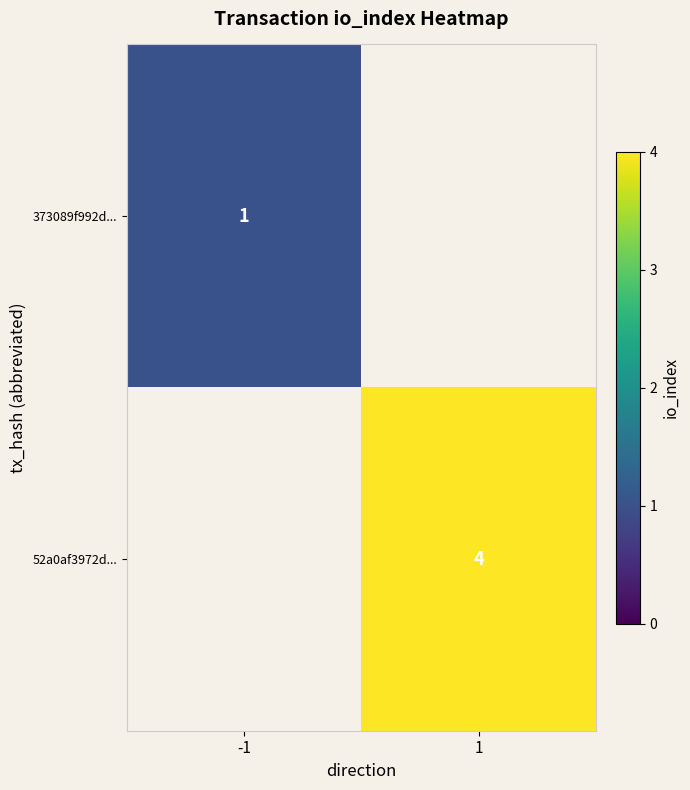

The 52a0af3972d... series shows 4 at 1. True or false?

True